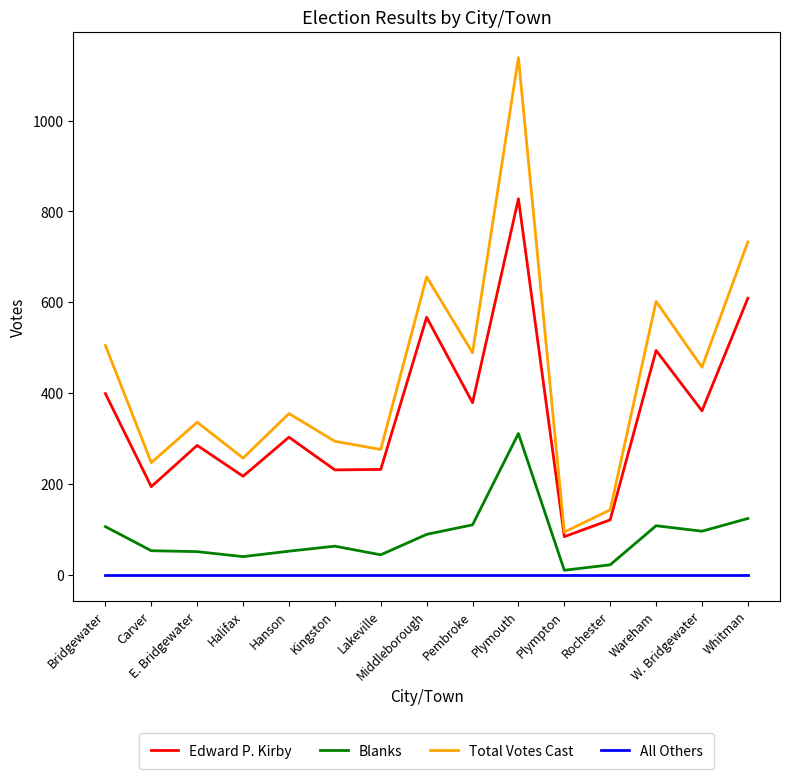

Rank the series at Carver from lowest to highest value.

All Others, Blanks, Edward P. Kirby, Total Votes Cast